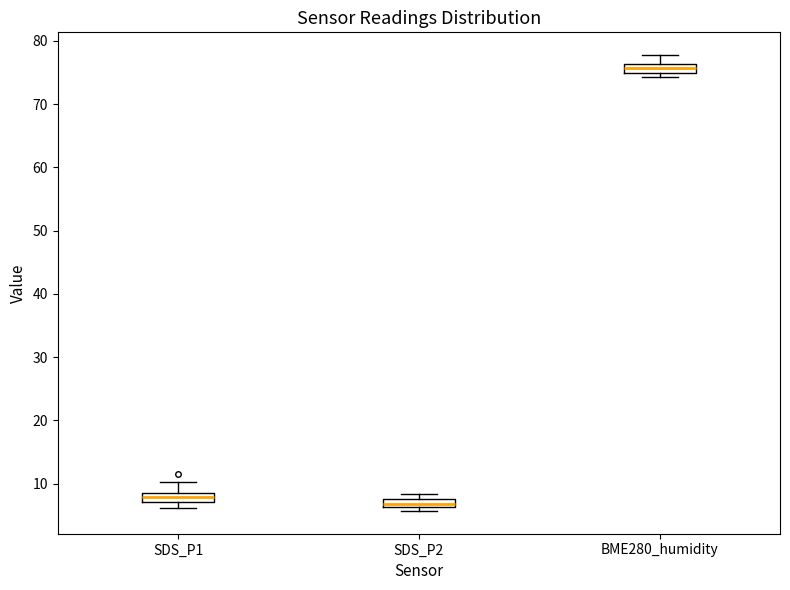

Where is the lower edge of the box for SDS_P1 on the y-axis? The values are not printed on the chart, so give them approximately, as read against the axis.

7